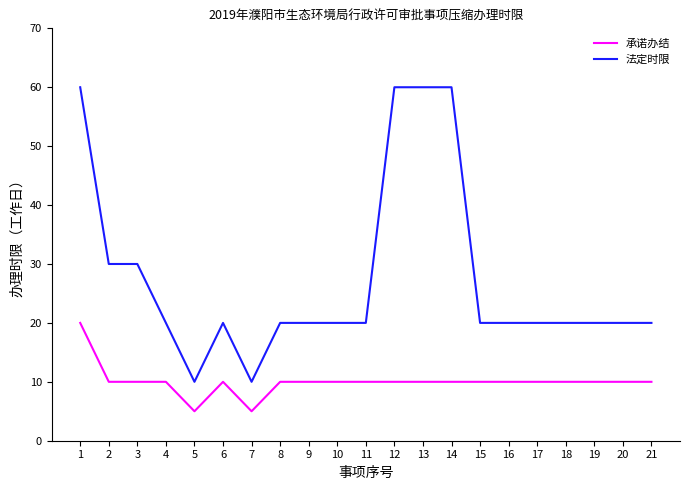

What is the sum of the 法定时限 values at 17 and 12?

80